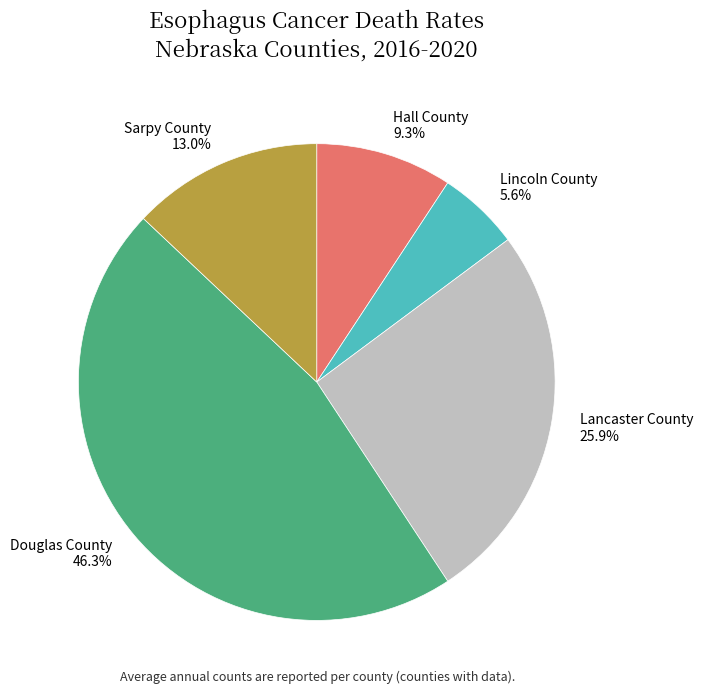

The Hall County slice represents 9% of the pie. True or false?

True